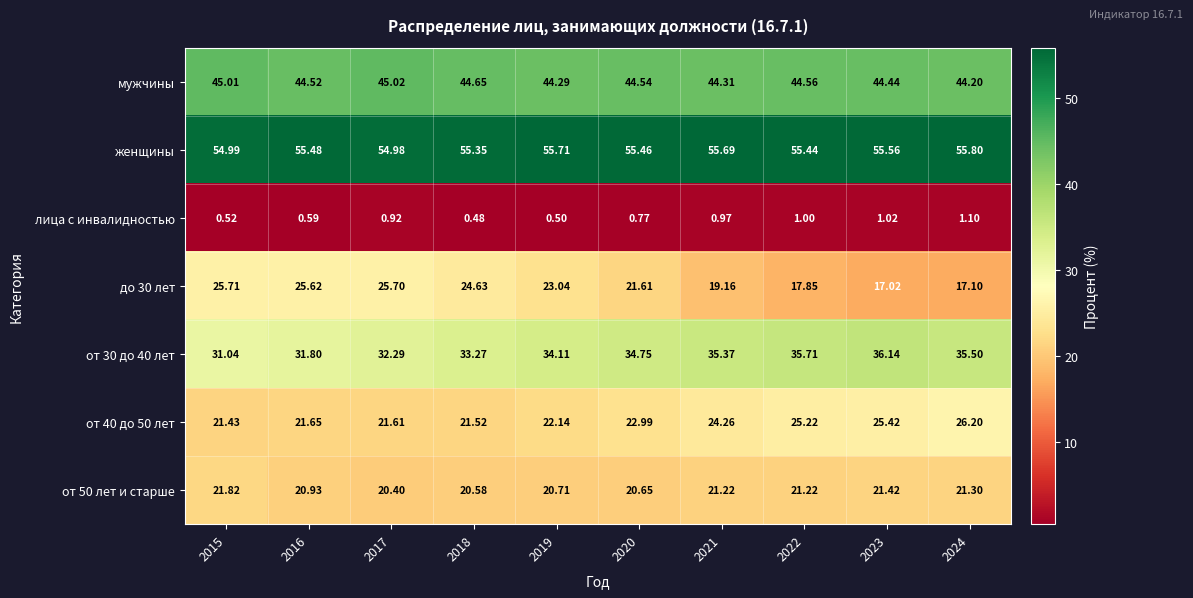

Rank the series by their maximum value, from highest to lowest.

женщины, мужчины, от 30 до 40 лет, от 40 до 50 лет, до 30 лет, от 50 лет и старше, лица с инвалидностью